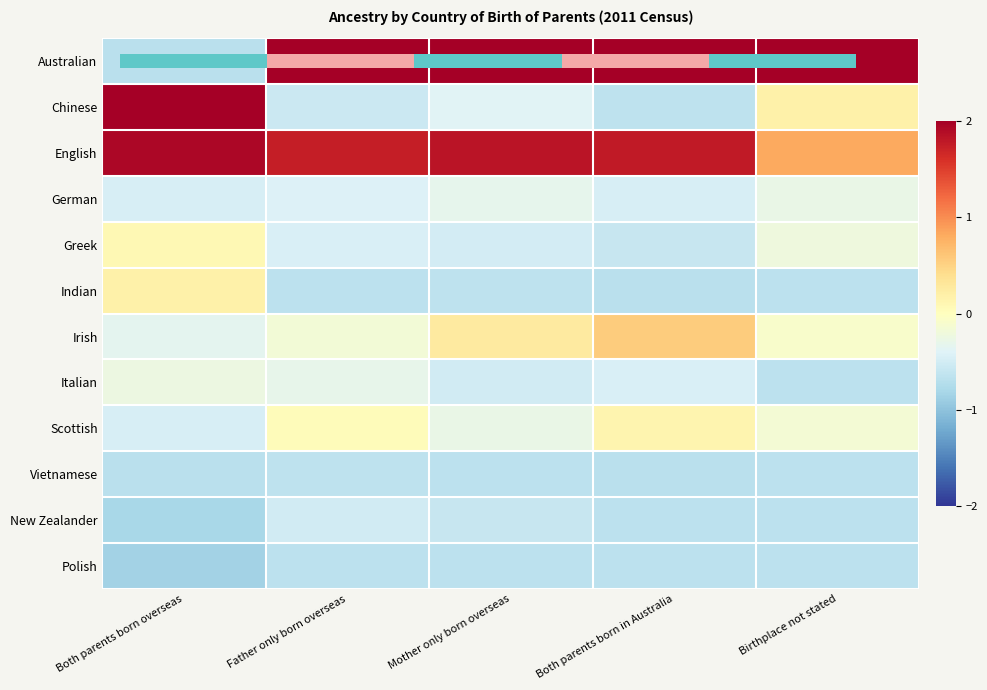

True or false: German has a value of -0.5 at Birthplace not stated.

False